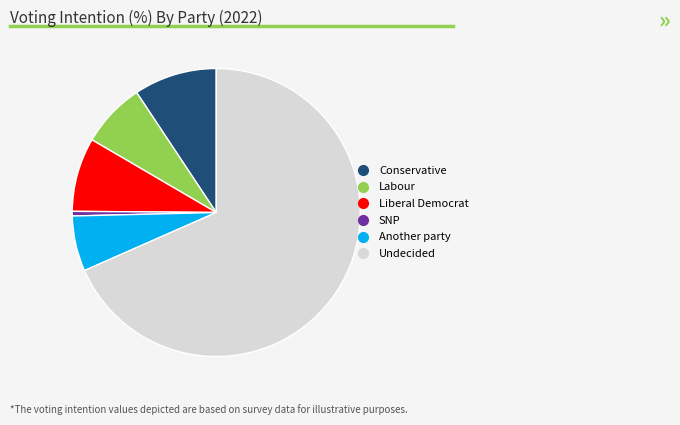

Is there any slice that represents more than half of the pie?

Yes